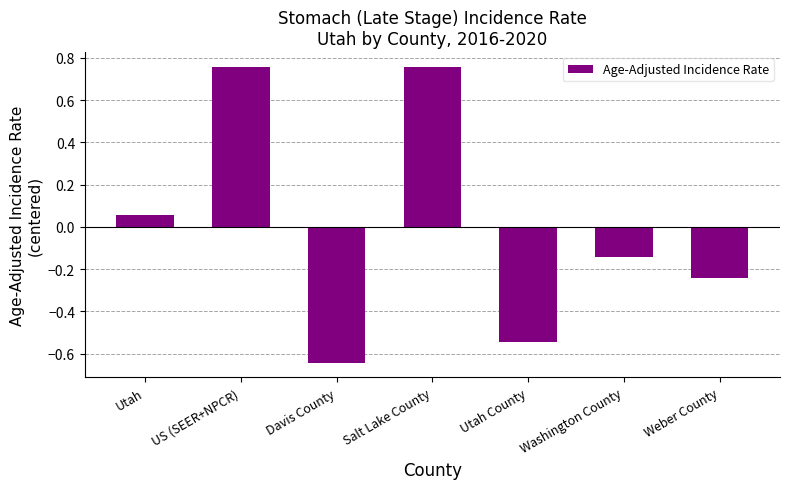

Which label corresponds to the smallest value in the chart?

Davis County